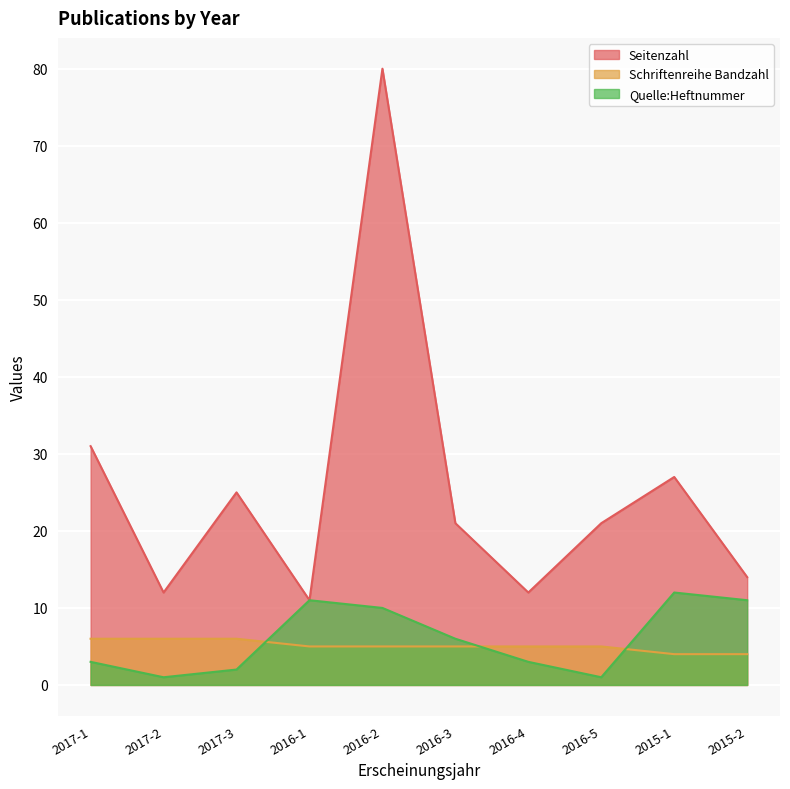

What is the smallest value displayed?

1